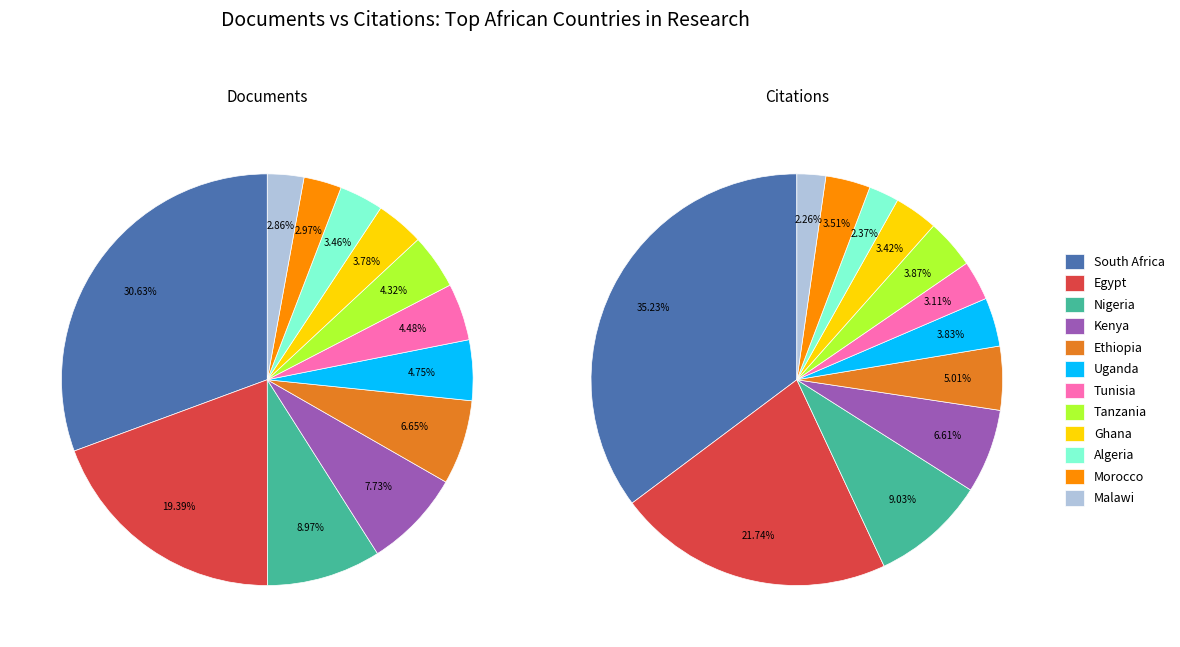

Which has a higher value, 8 or citations?

citations